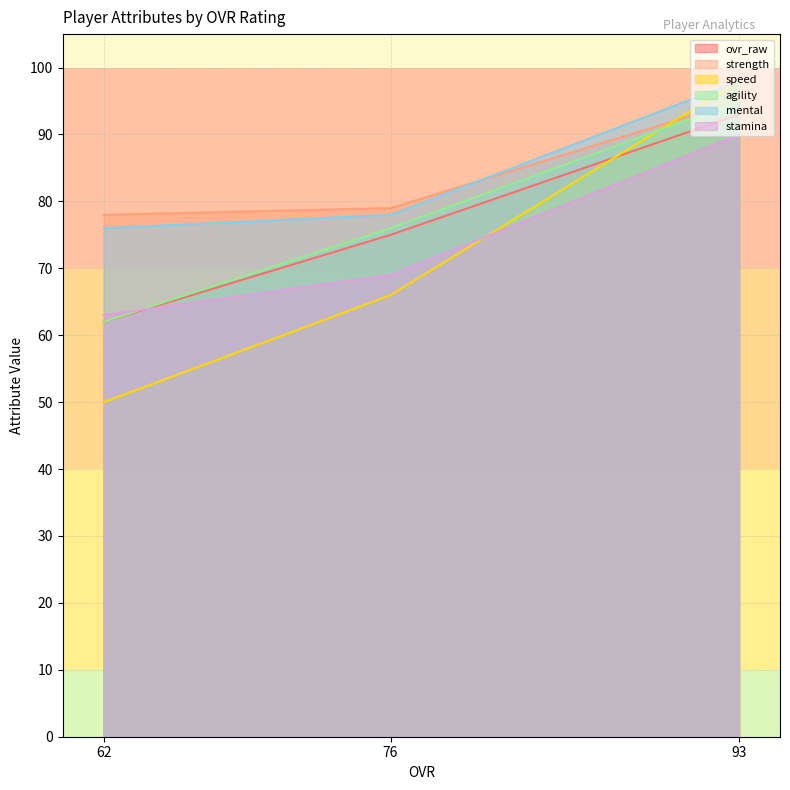

What is the sum of all agility values?

233